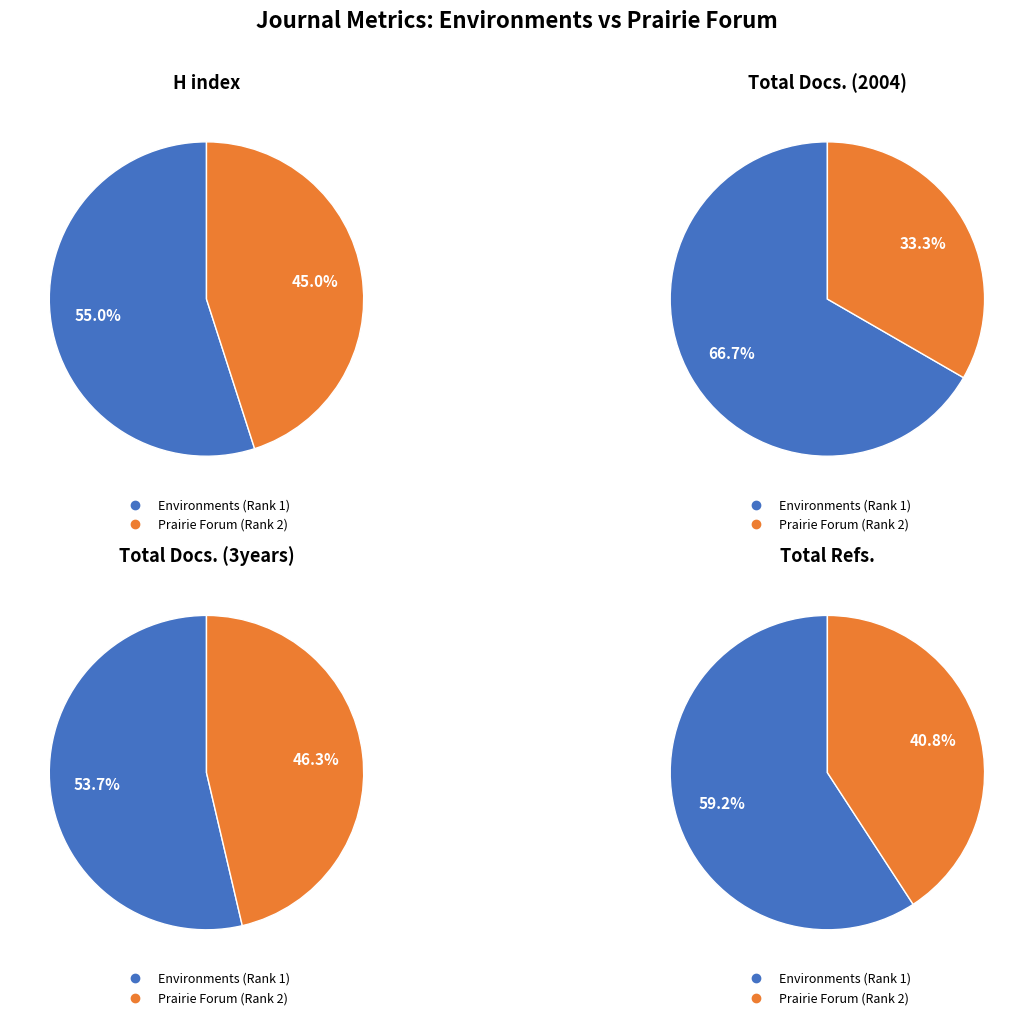

What is the largest slice in the pie chart?

Environments (Rank 1)